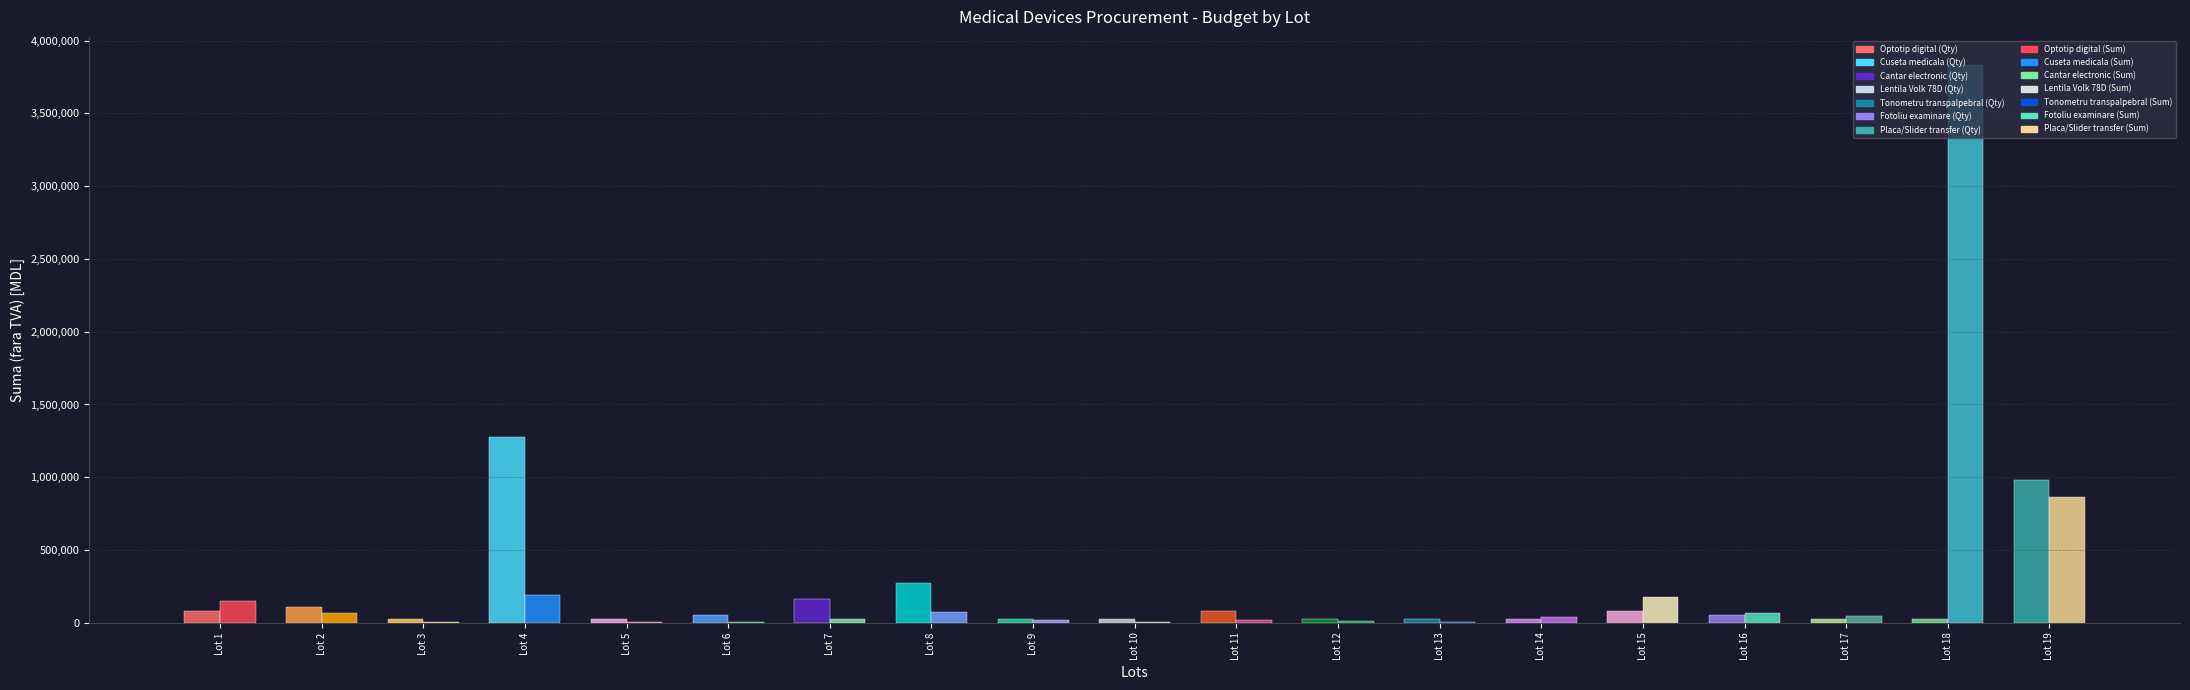

Is the value of Lot No at Lot 11 greater than the value of Cantitatea at Lot 2?

Yes